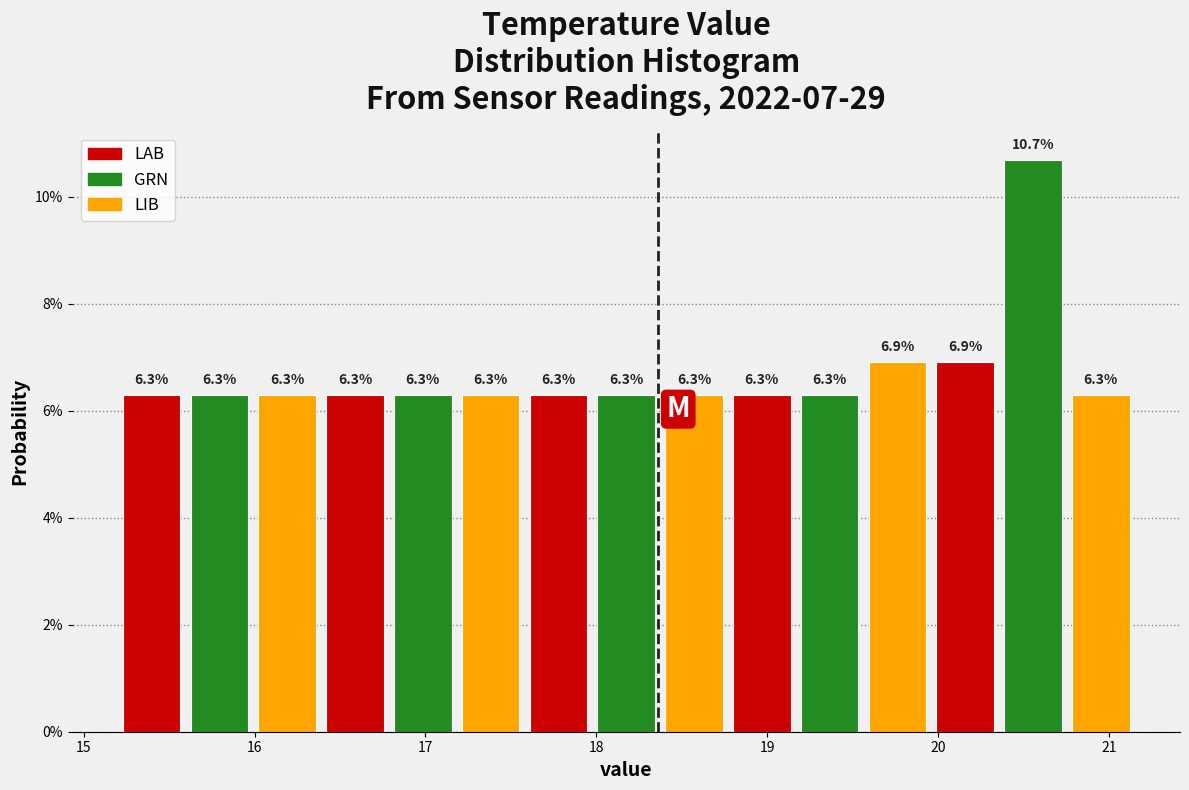

Read against the x-axis, roughly where is the centre of the tallest bar?

20.6